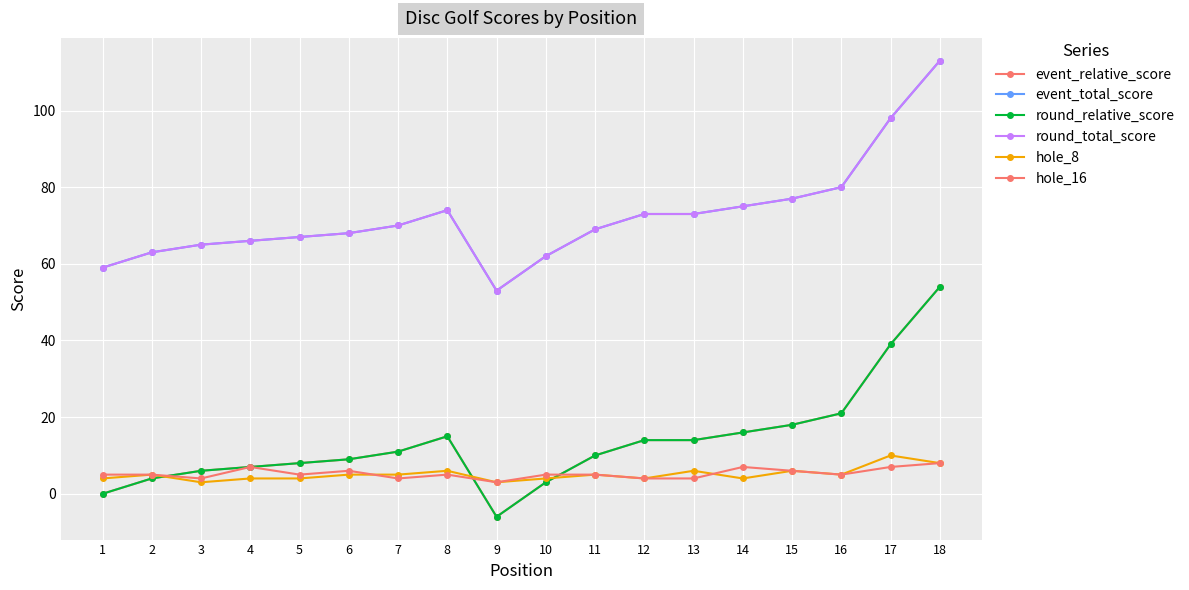

How many series are shown in this chart?

6